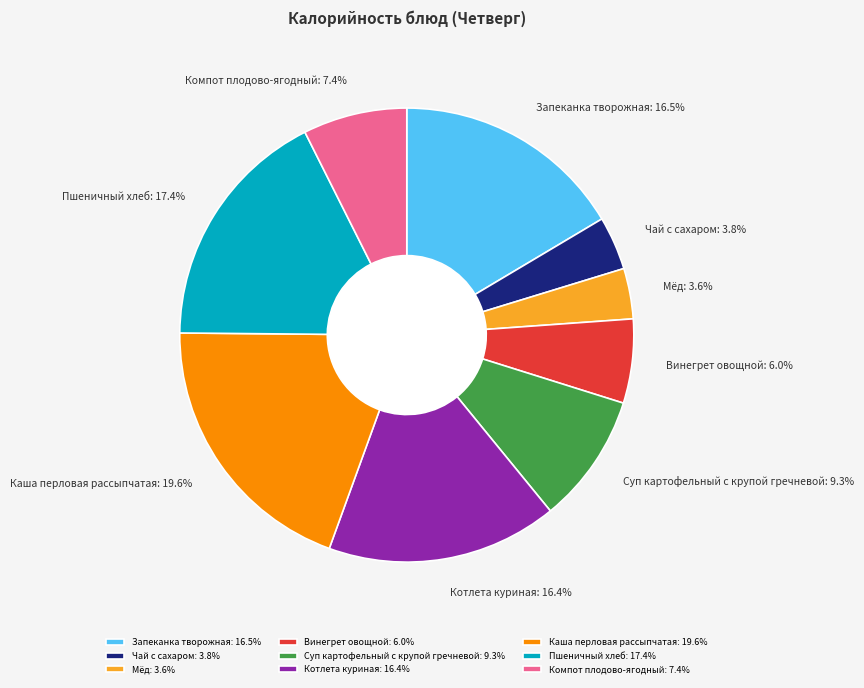

Approximately how many times larger is the value at Винегрет овощной compared to Компот плодово-ягодный?

0.8